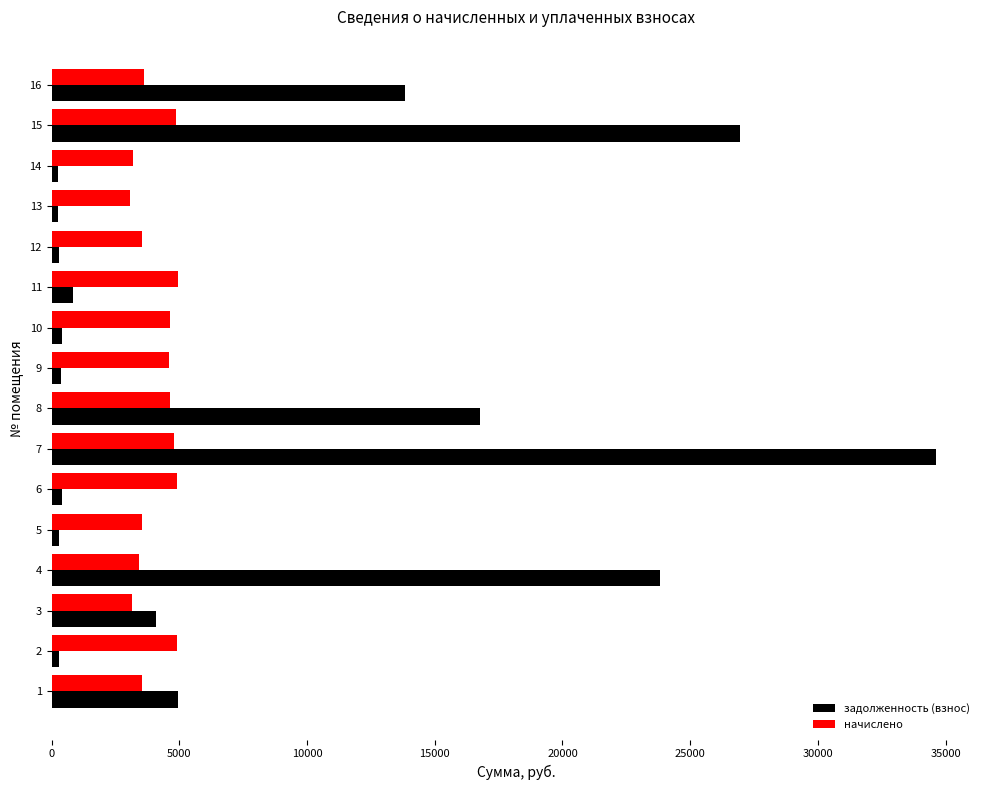

Which series has the largest total across all categories?

задолженность (взнос)